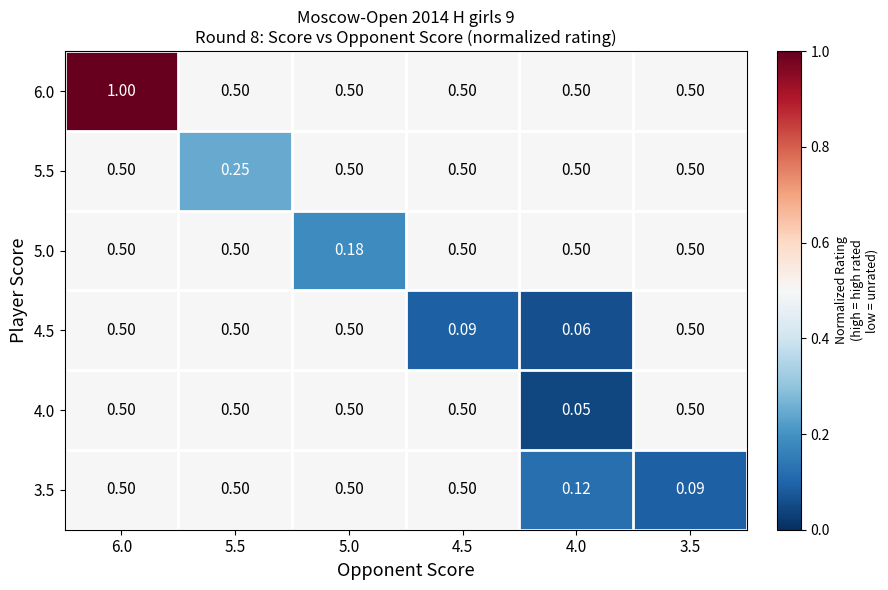

What is the maximum value shown in the chart?

1.0